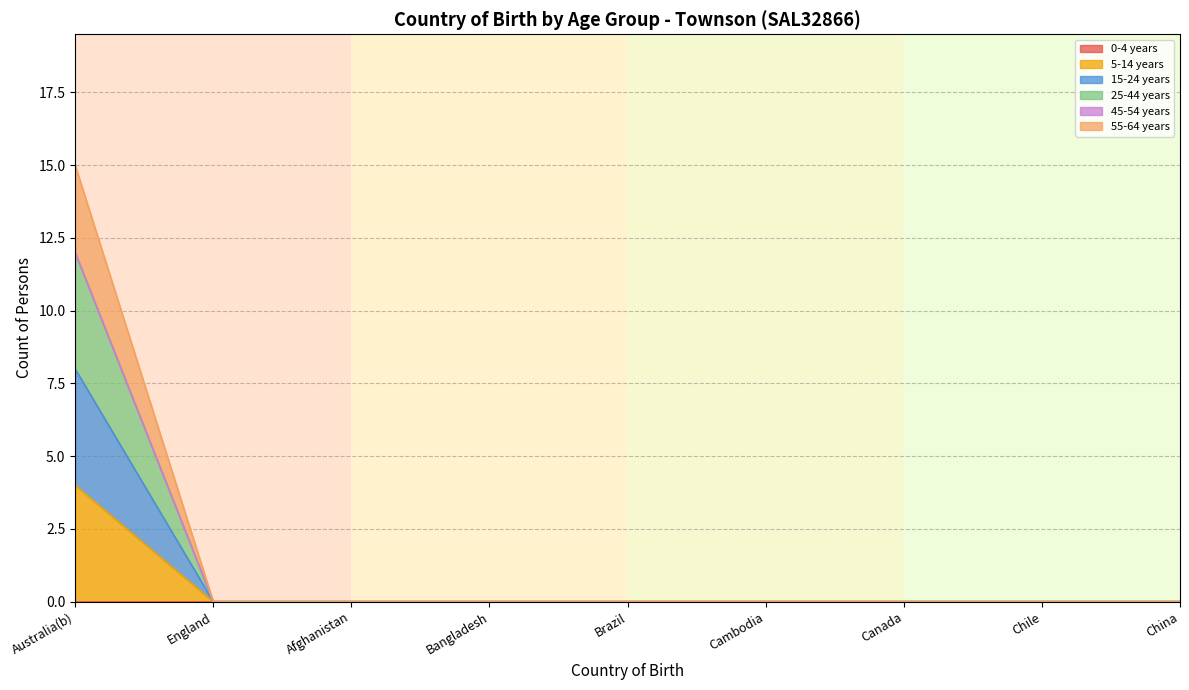

How many data points in 25-44 years are above 0?

1